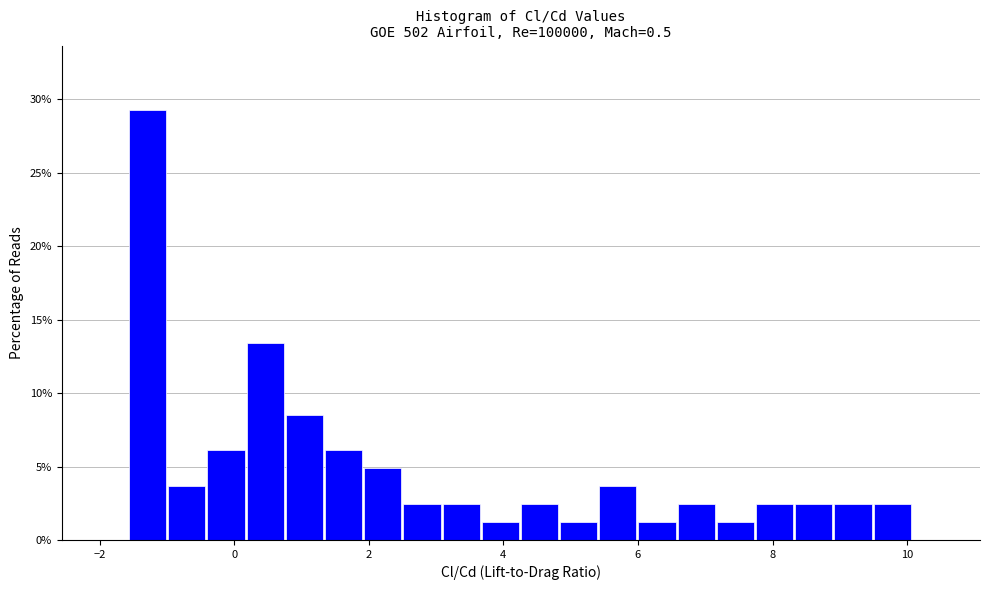

Read against the x-axis, roughly where is the centre of the tallest bar?

-1.2